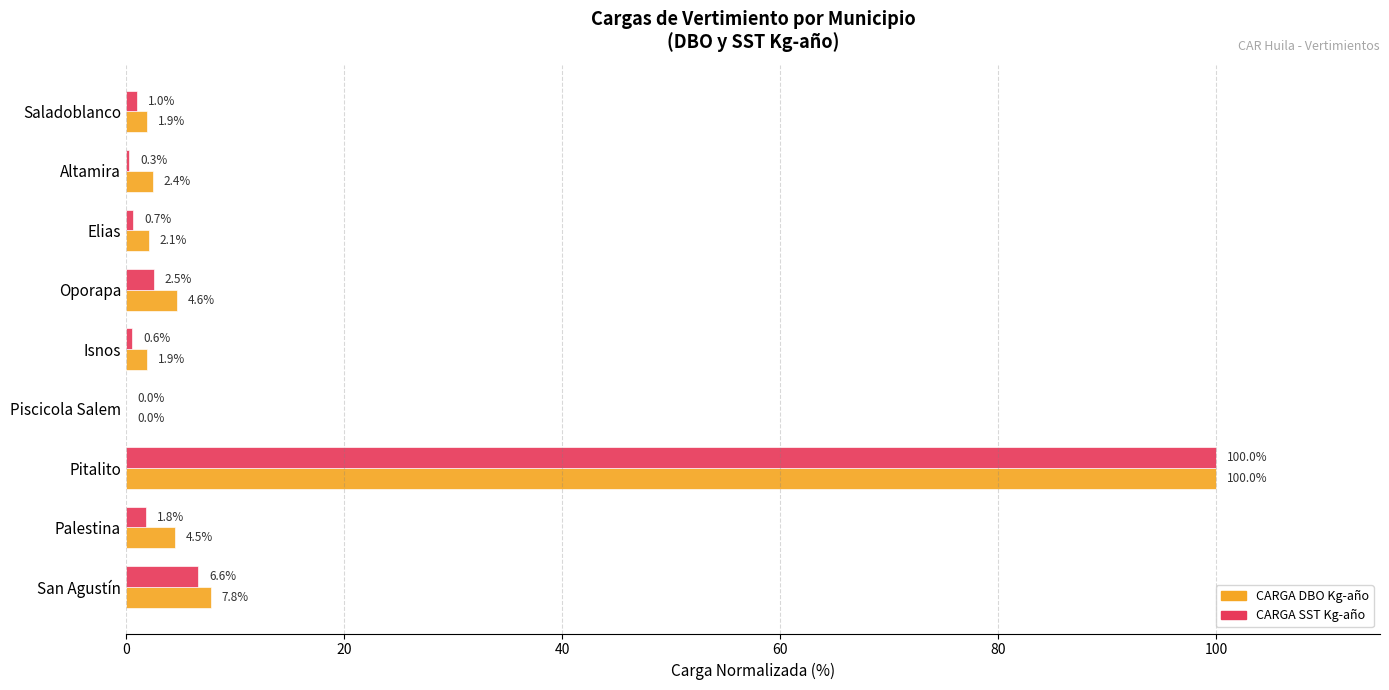

Which series has the largest total across all categories?

CARGA DBO Kg-año